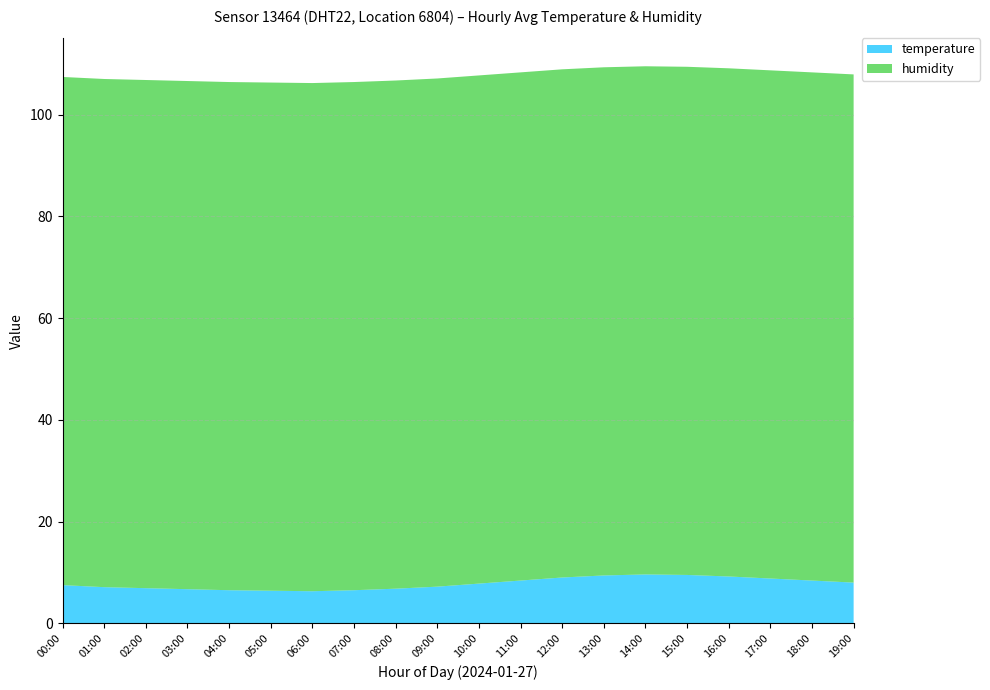

Reading left to right, transcribe all the data shown in this chart.

temperature: 00:00=7.5	01:00=7.1	02:00=6.9	03:00=6.7	04:00=6.5	05:00=6.4	06:00=6.3	07:00=6.5	08:00=6.8	09:00=7.2	10:00=7.8	11:00=8.4	12:00=9.0	13:00=9.4	14:00=9.6	15:00=9.5	16:00=9.2	17:00=8.8	18:00=8.4	19:00=8.0
humidity: 00:00=99.9	01:00=99.9	02:00=99.9	03:00=99.9	04:00=99.9	05:00=99.9	06:00=99.9	07:00=99.9	08:00=99.9	09:00=99.9	10:00=99.9	11:00=99.9	12:00=99.9	13:00=99.9	14:00=99.9	15:00=99.9	16:00=99.9	17:00=99.9	18:00=99.9	19:00=99.9